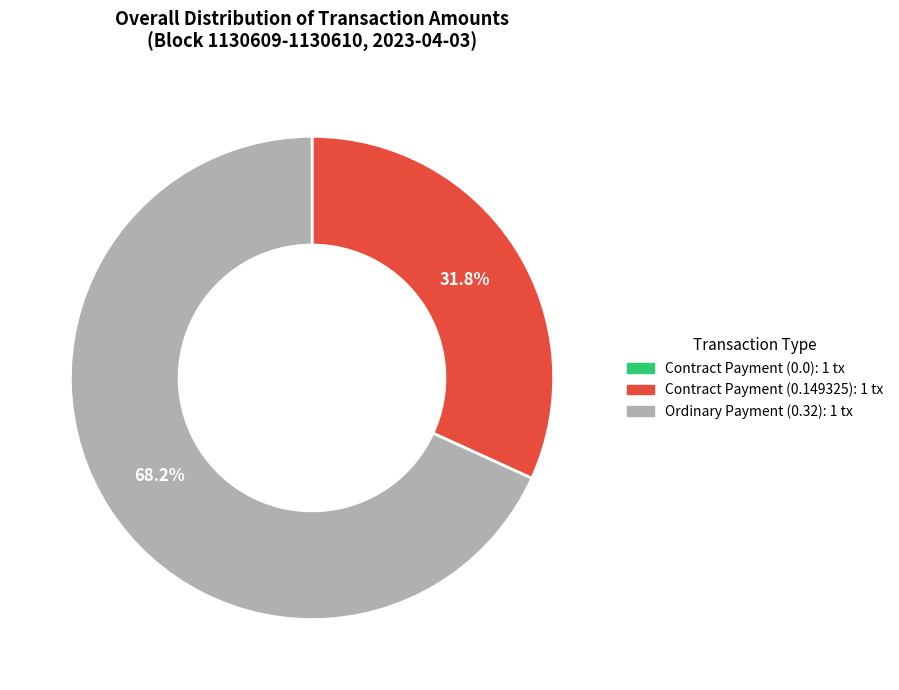

Is there any slice that represents more than half of the pie?

Yes